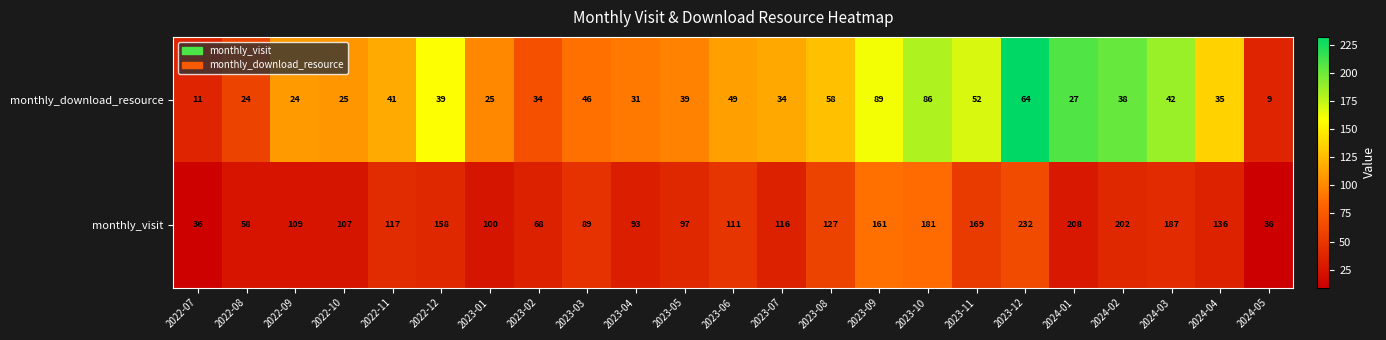

Which series has the largest total across all categories?

monthly_visit